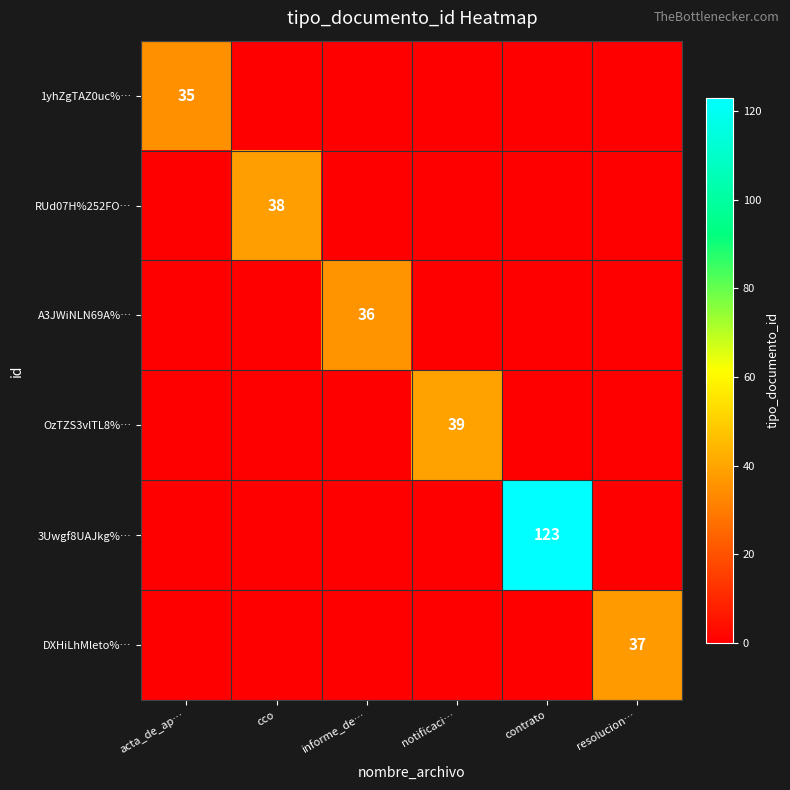

The A3JWiNLN69A%… series shows 48 at informe_de…. True or false?

False